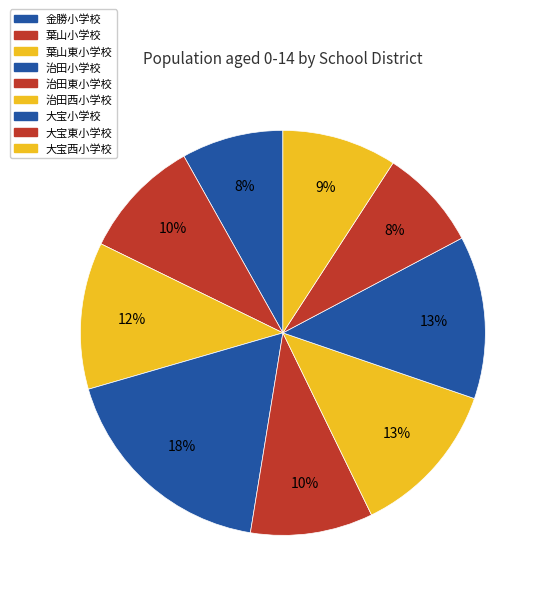

What is the largest slice in the pie chart?

治田小学校